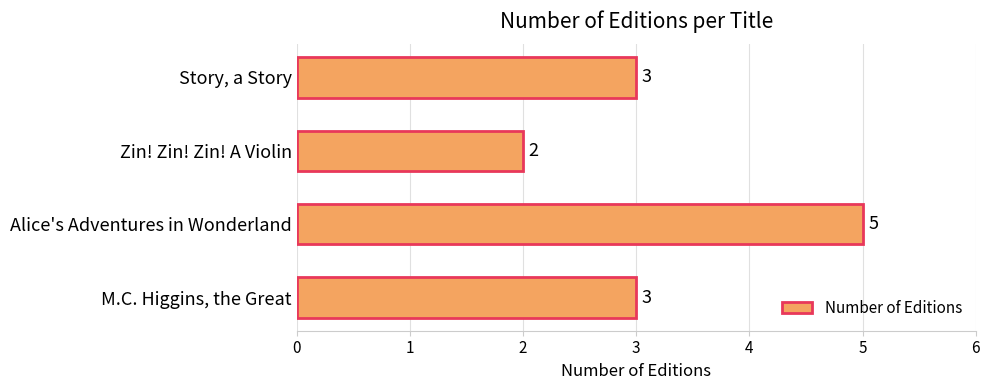

The value at Alice's Adventures in Wonderland is 3. True or false?

False